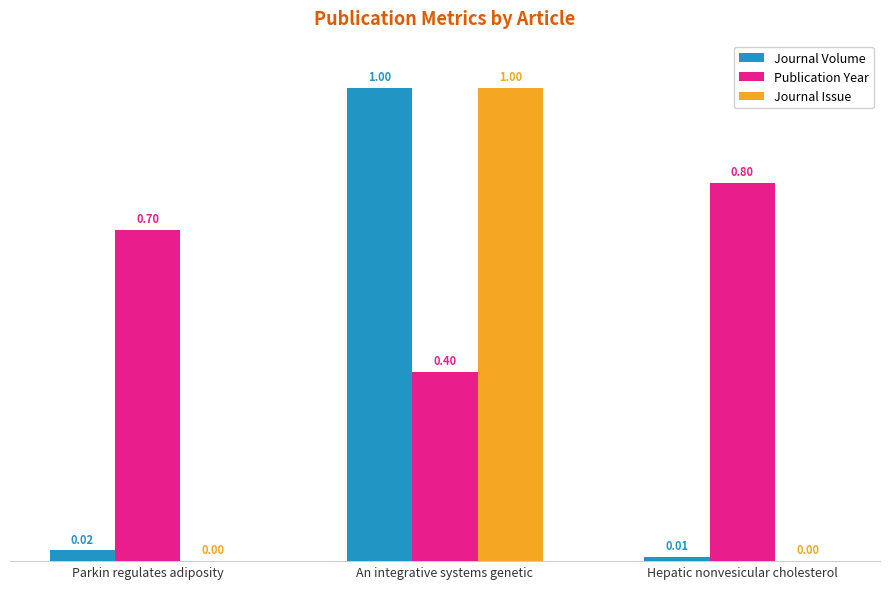

What is the total value across all series at Parkin regulates adiposity?

0.7